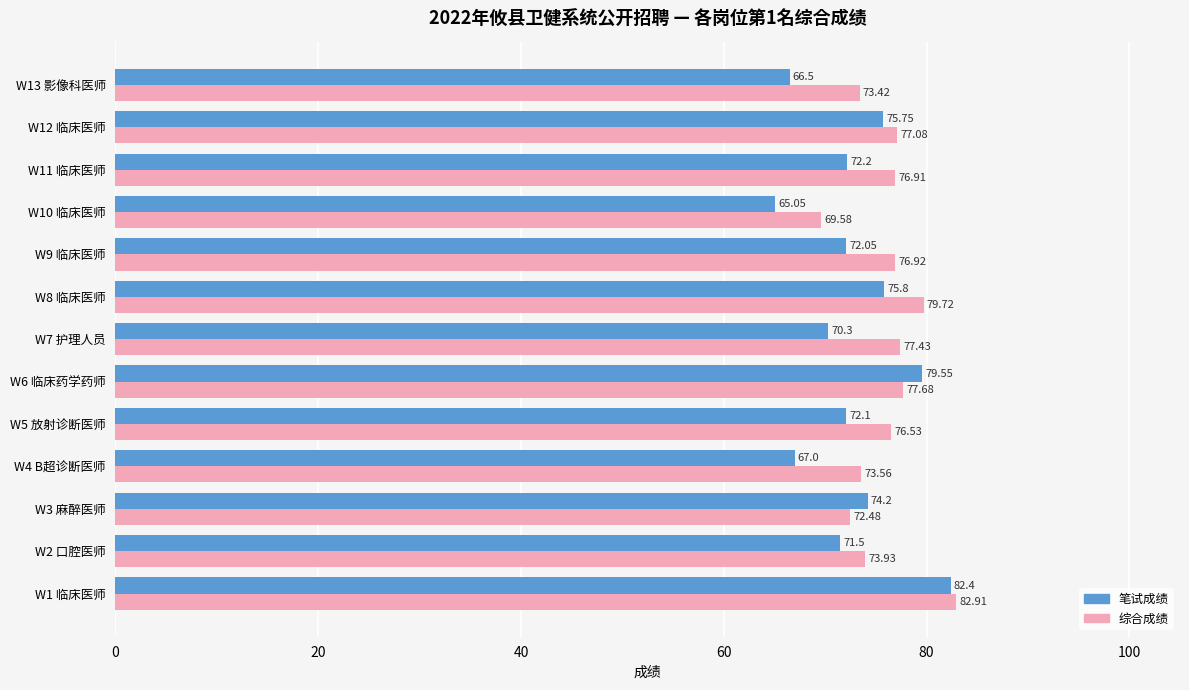

Rank the series by their maximum value, from lowest to highest.

笔试成绩, 综合成绩